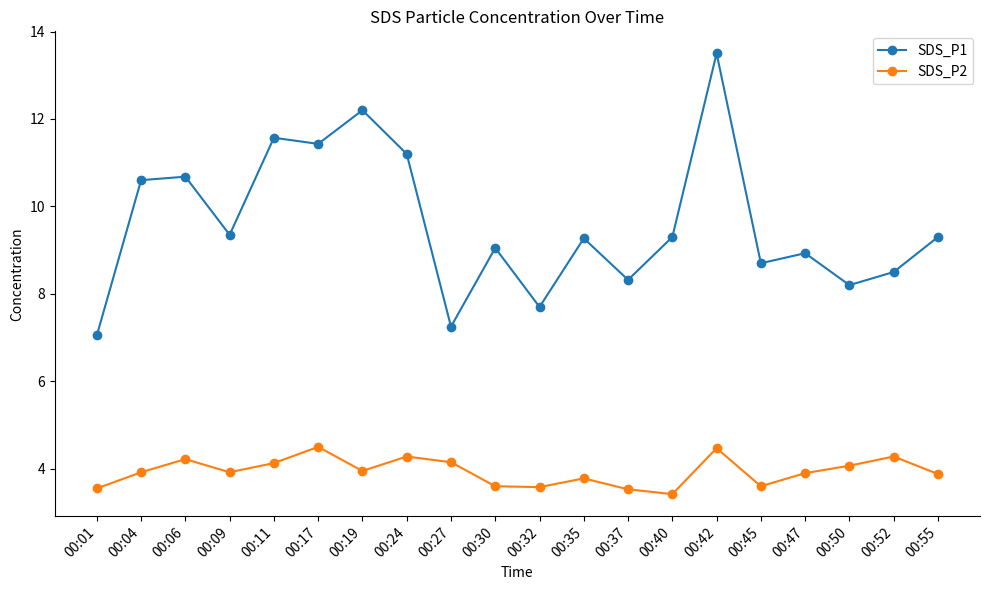

Which category has the lowest value across all series?

00:40